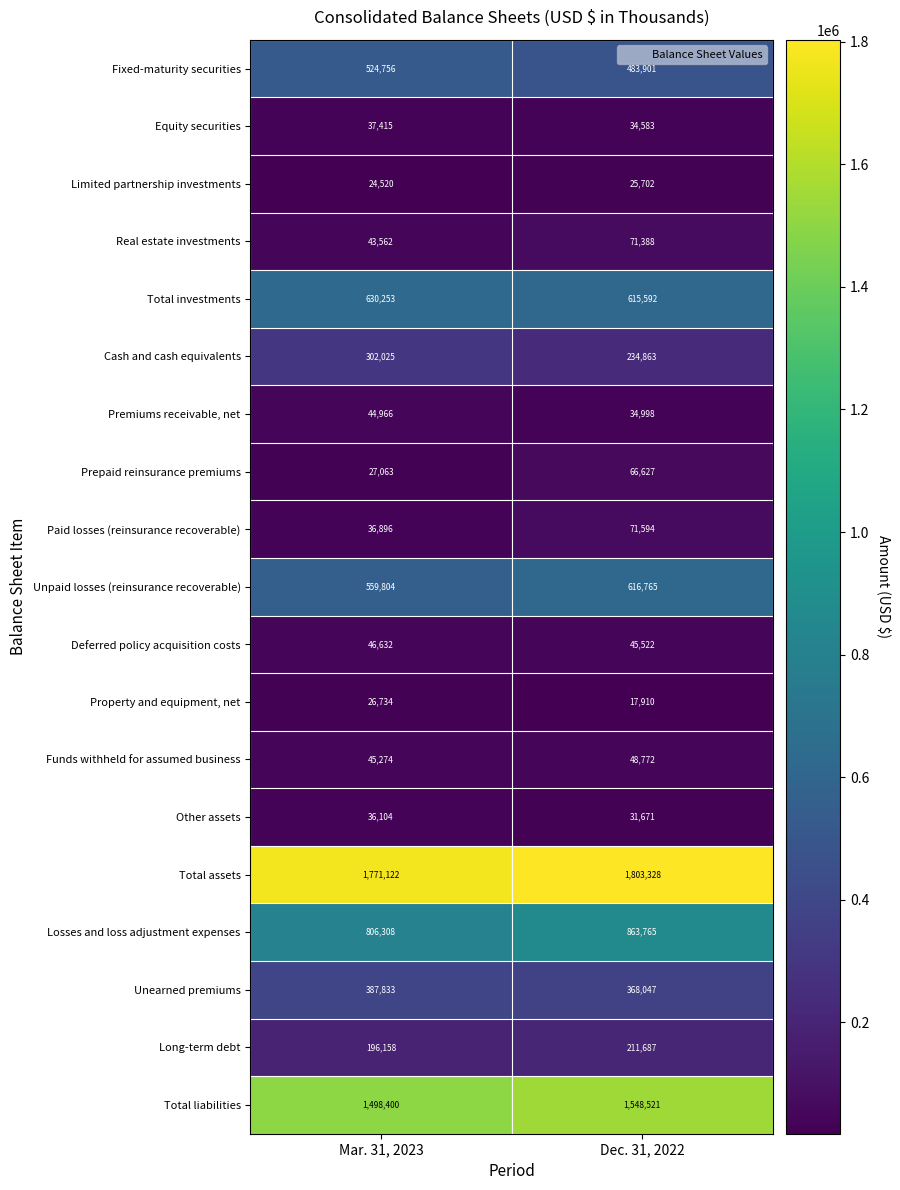

At which category is the sum across all series the highest?

Dec. 31, 2022